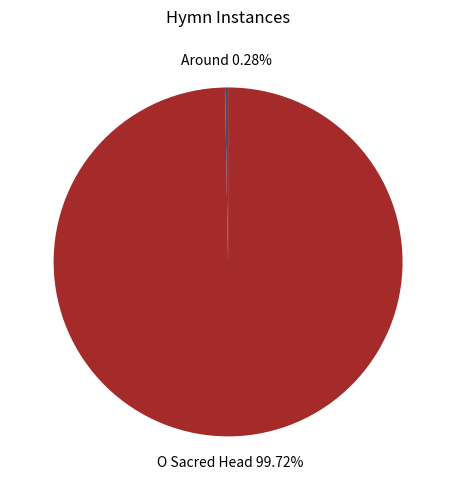

Does any single category account for the majority?

Yes